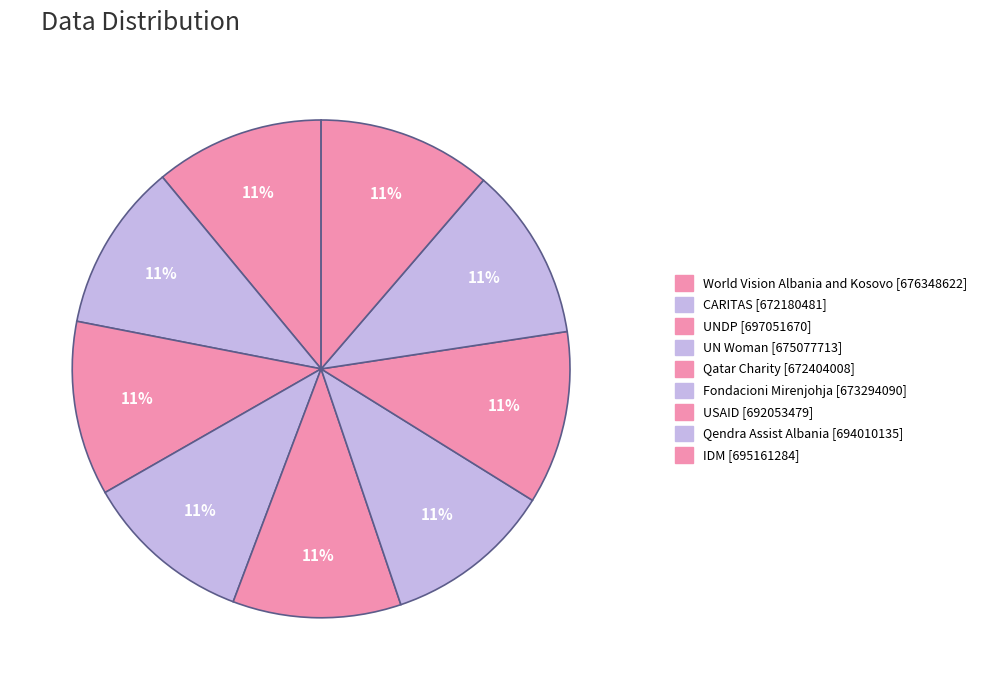

Is it true that Qatar Charity is 1% of the pie?

False